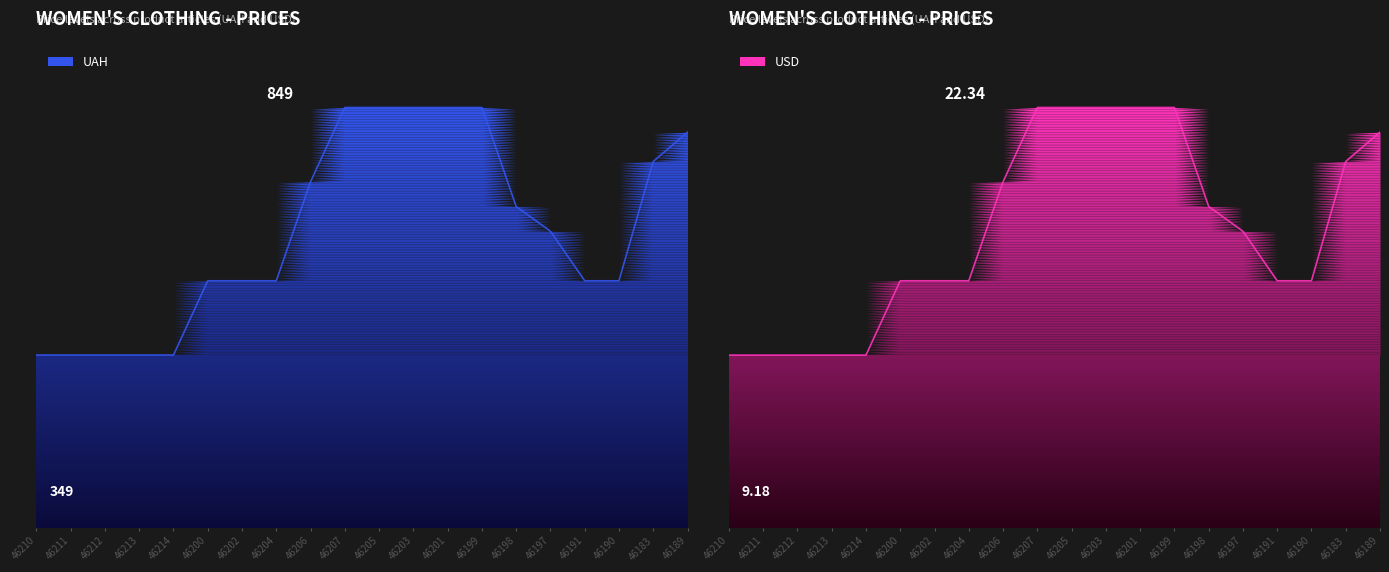

How many data points in USD are less than 15?

10